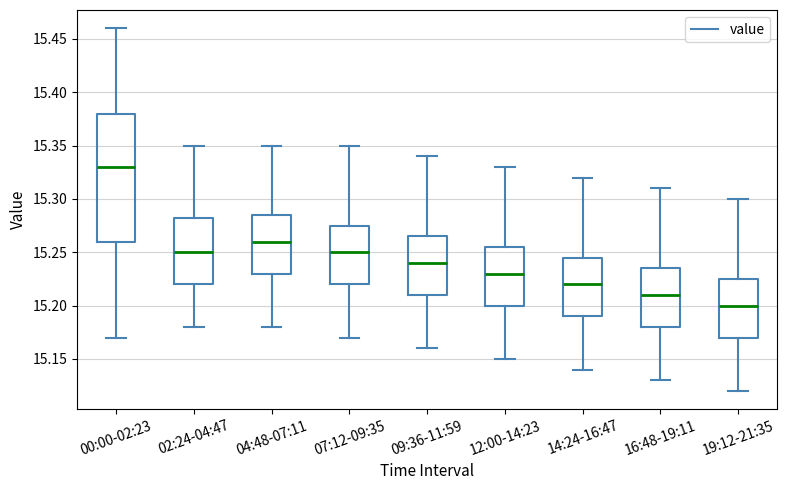

Reading left to right, transcribe this box plot: for each box, give where its median line is, the range the box spans, and where its two whiskers end, as read against the y-axis. The values are not printed on the chart, so give them approximately, as read against the axis.

00:00-02:23: median 15.330, box 15.260 to 15.380, whiskers 15.170 to 15.460
02:24-04:47: median 15.250, box 15.220 to 15.285, whiskers 15.180 to 15.350
04:48-07:11: median 15.260, box 15.230 to 15.285, whiskers 15.180 to 15.350
07:12-09:35: median 15.250, box 15.220 to 15.275, whiskers 15.170 to 15.350
09:36-11:59: median 15.240, box 15.210 to 15.265, whiskers 15.160 to 15.340
12:00-14:23: median 15.230, box 15.200 to 15.255, whiskers 15.150 to 15.330
14:24-16:47: median 15.220, box 15.190 to 15.245, whiskers 15.140 to 15.320
16:48-19:11: median 15.210, box 15.180 to 15.235, whiskers 15.130 to 15.310
19:12-21:35: median 15.200, box 15.170 to 15.225, whiskers 15.120 to 15.300